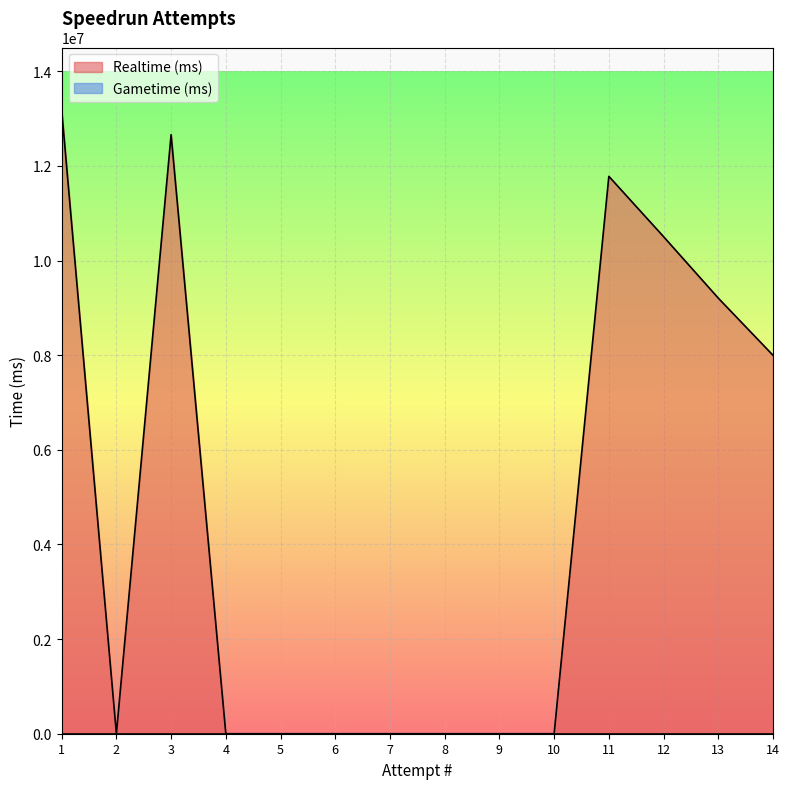

What is the greatest value displayed?

13183381